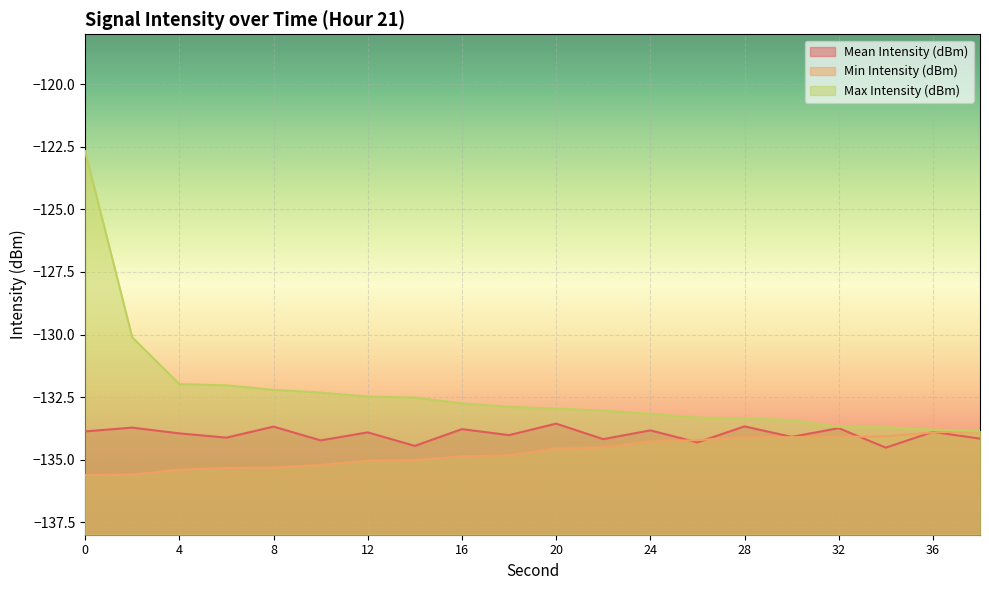

Reading left to right, extract all data points from this chart.

Mean Intensity (dBm): 0=-133.9	2=-133.7	4=-133.9	6=-134.1	8=-133.7	10=-134.2	12=-133.9	14=-134.4	16=-133.8	18=-134.0	20=-133.6	22=-134.2	24=-133.8	26=-134.3	28=-133.7	30=-134.1	32=-133.7	34=-134.5	36=-133.9	38=-134.2
Min Intensity (dBm): 0=-135.6	2=-135.6	4=-135.4	6=-135.3	8=-135.3	10=-135.2	12=-135.0	14=-135.0	16=-134.9	18=-134.8	20=-134.6	22=-134.5	24=-134.3	26=-134.2	28=-134.1	30=-134.1	32=-134.1	34=-134.1	36=-133.9	38=-133.9
Max Intensity (dBm): 0=-122.7	2=-130.1	4=-132.0	6=-132.0	8=-132.2	10=-132.3	12=-132.5	14=-132.5	16=-132.8	18=-132.9	20=-133.0	22=-133.0	24=-133.2	26=-133.3	28=-133.3	30=-133.4	32=-133.7	34=-133.7	36=-133.8	38=-133.9